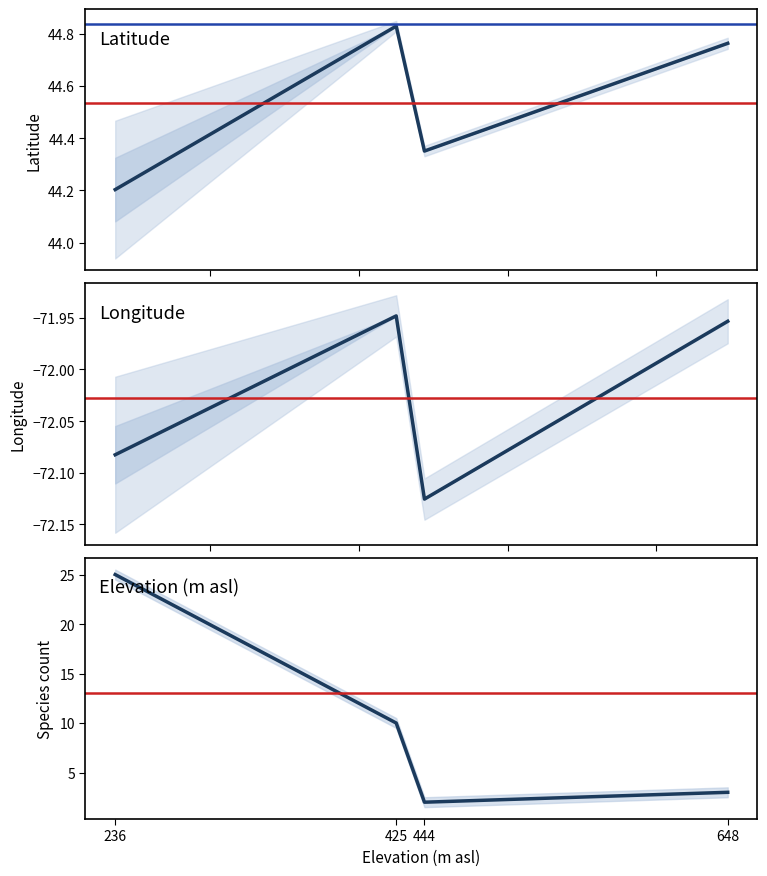

Does the chart display data point markers on the line(s)?

No